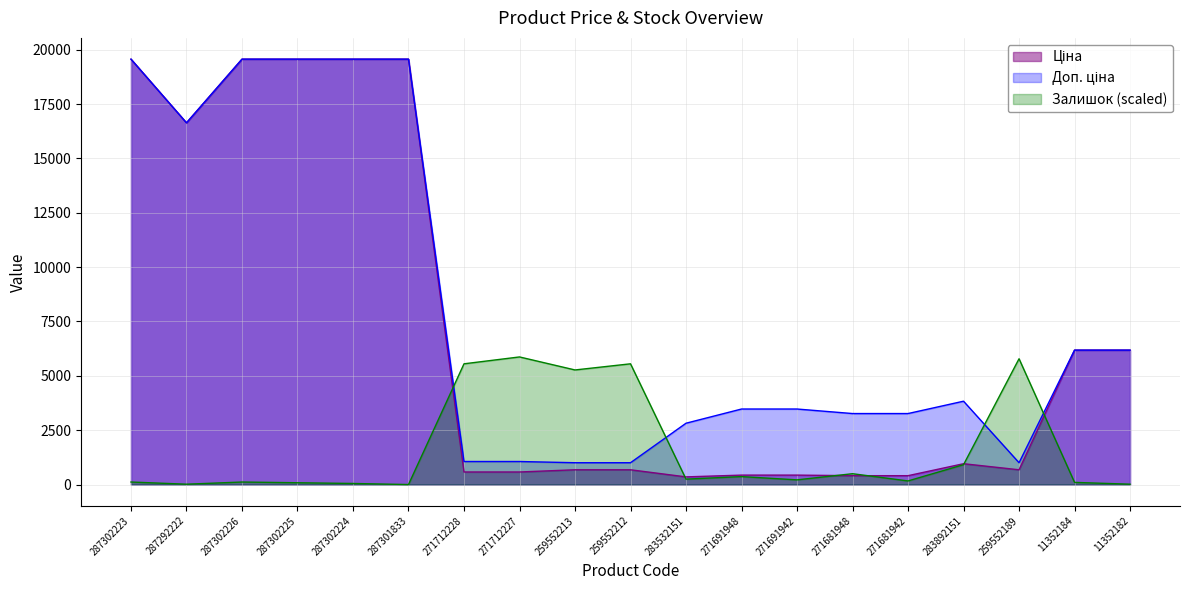

True or false: Залишок has a value of 6.2 at 287292222.

False